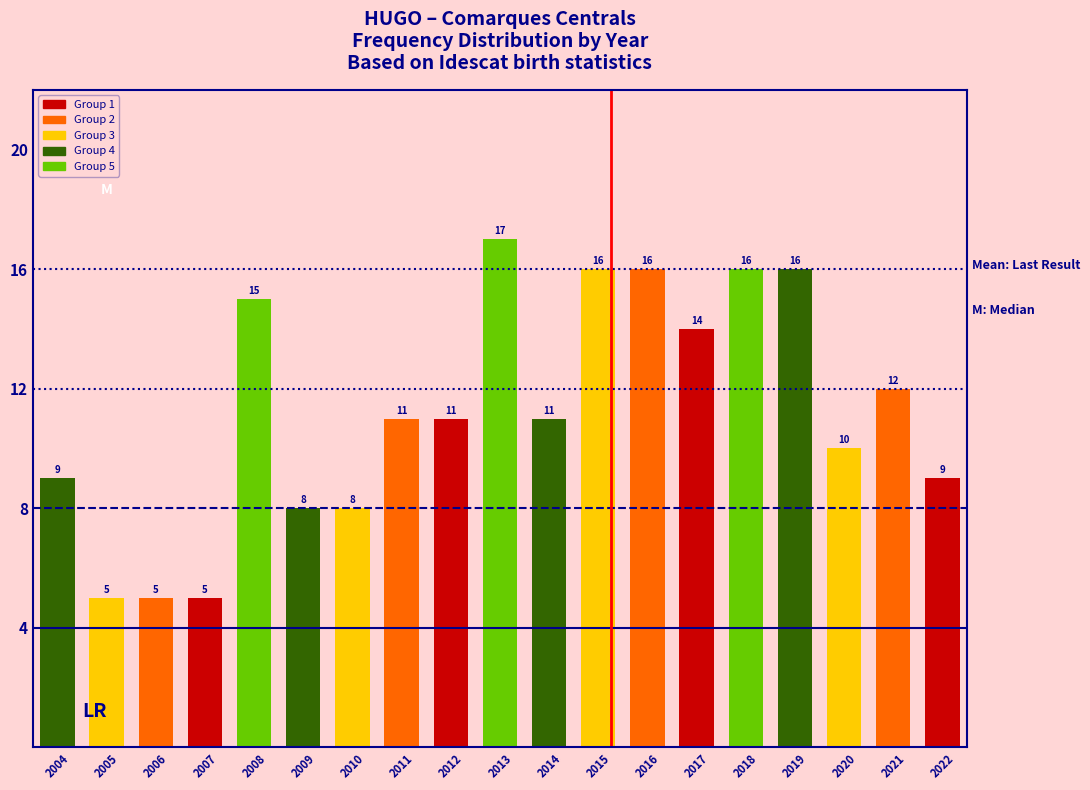

Reading right to left, what are all the values shown in this chart?

2022=9	2021=12	2020=10	2019=16	2018=16	2017=14	2016=16	2015=16	2014=11	2013=17	2012=11	2011=11	2010=8	2009=8	2008=15	2007=5	2006=5	2005=5	2004=9